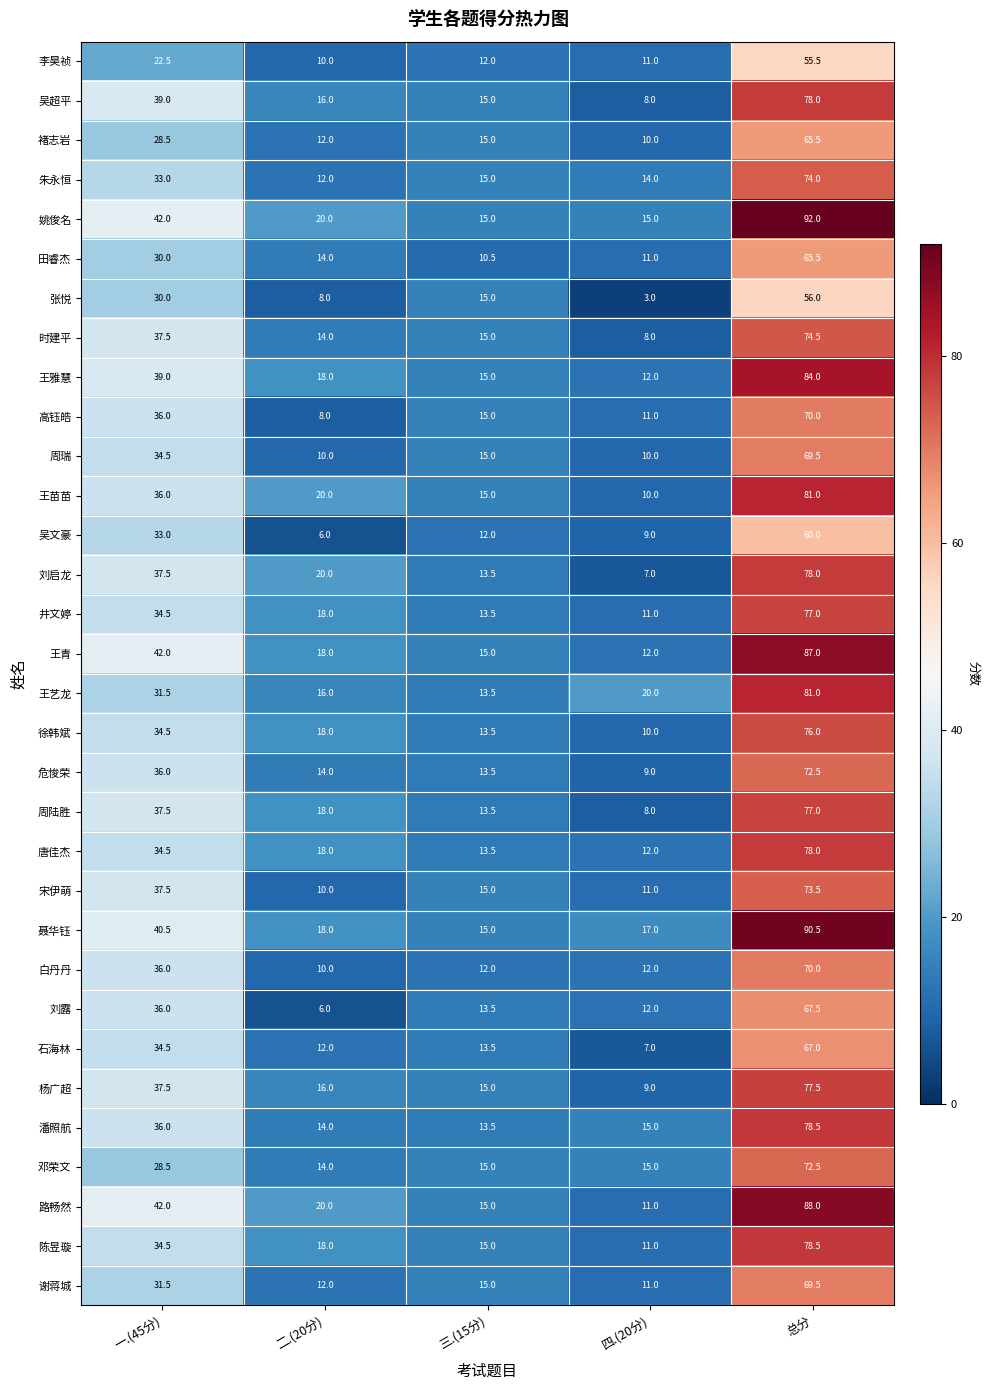

How many series are shown in this chart?

32